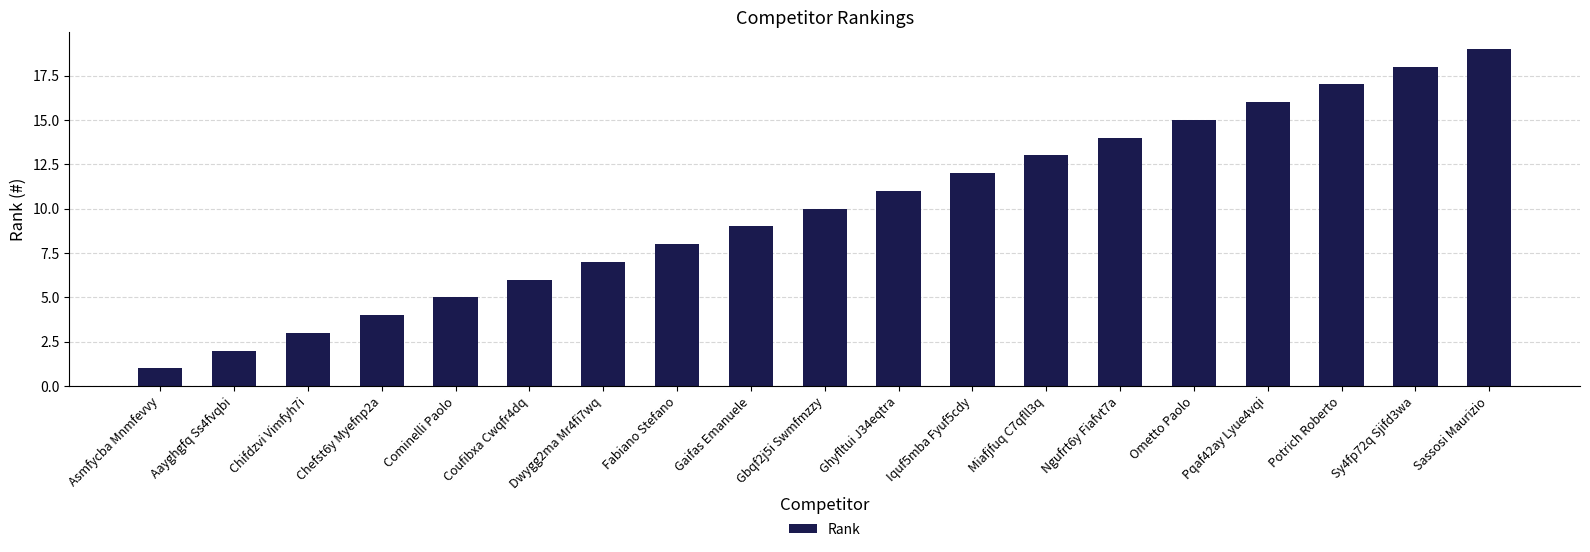

The value at Chefst6y Myefnp2a is 4. True or false?

True